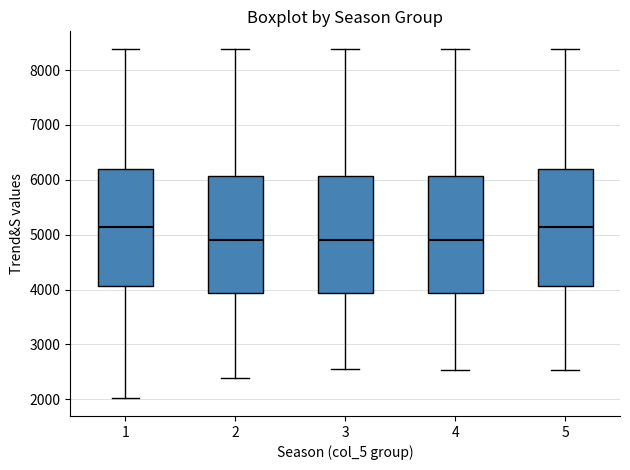

Reading left to right, transcribe this box plot: for each box, give where its median line is, the range the box spans, and where its two whiskers end, as read against the y-axis. The values are not printed on the chart, so give them approximately, as read against the axis.

1: median 5100, box 4100 to 6200, whiskers 2000 to 8400
2: median 4900, box 3900 to 6100, whiskers 2400 to 8400
3: median 4900, box 3900 to 6100, whiskers 2600 to 8400
4: median 4900, box 3900 to 6100, whiskers 2500 to 8400
5: median 5100, box 4100 to 6200, whiskers 2500 to 8400